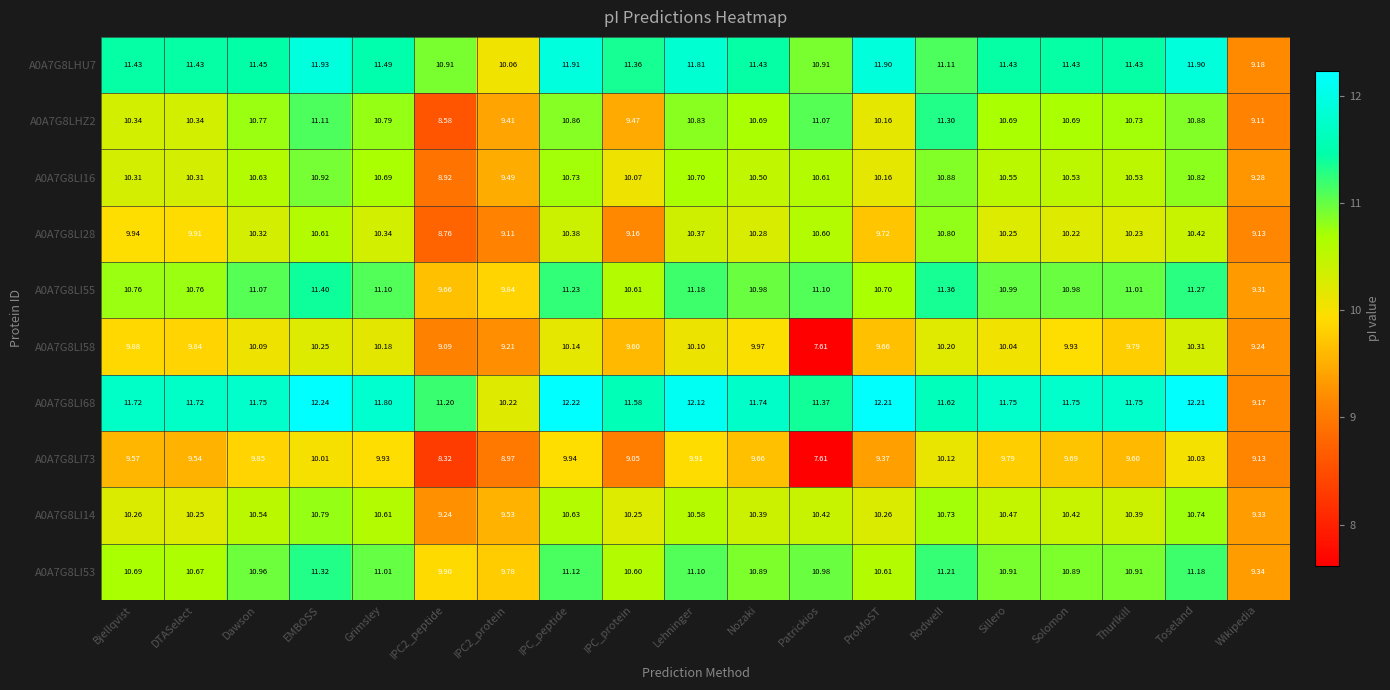

What is the total value across all series at Rodwell?

109.3